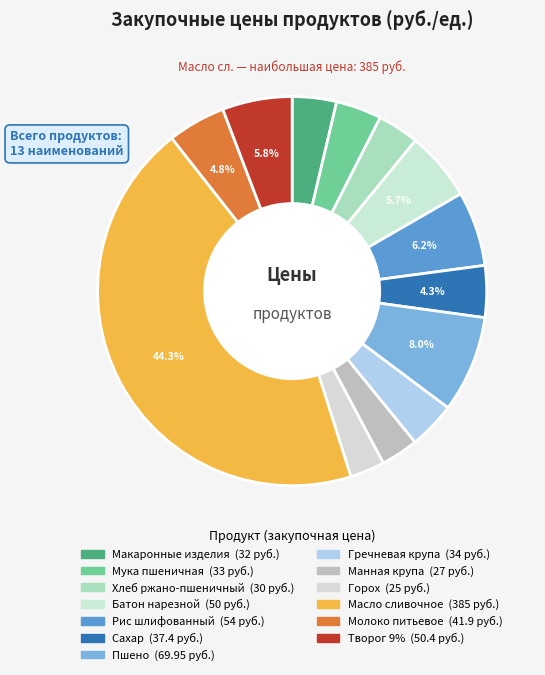

How many slices are in this pie chart?

13